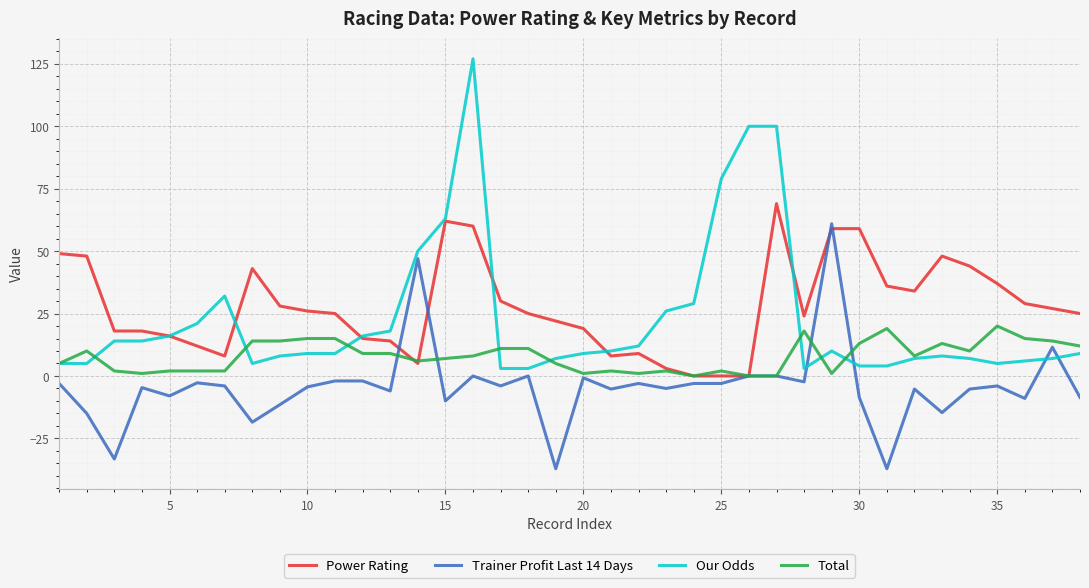

List the series in order of their peak value, highest first.

Our Odds, Power Rating, Trainer Profit Last 14 Days, Total